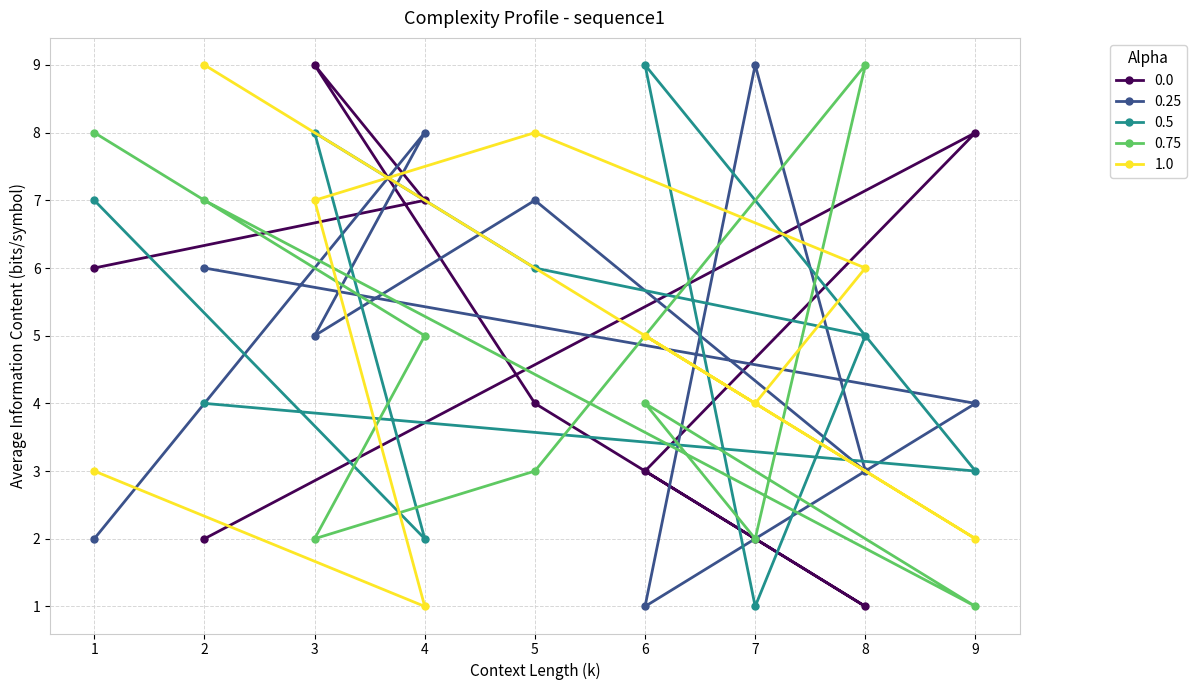

True or false: col_4 has a value of 1 at 1.

False